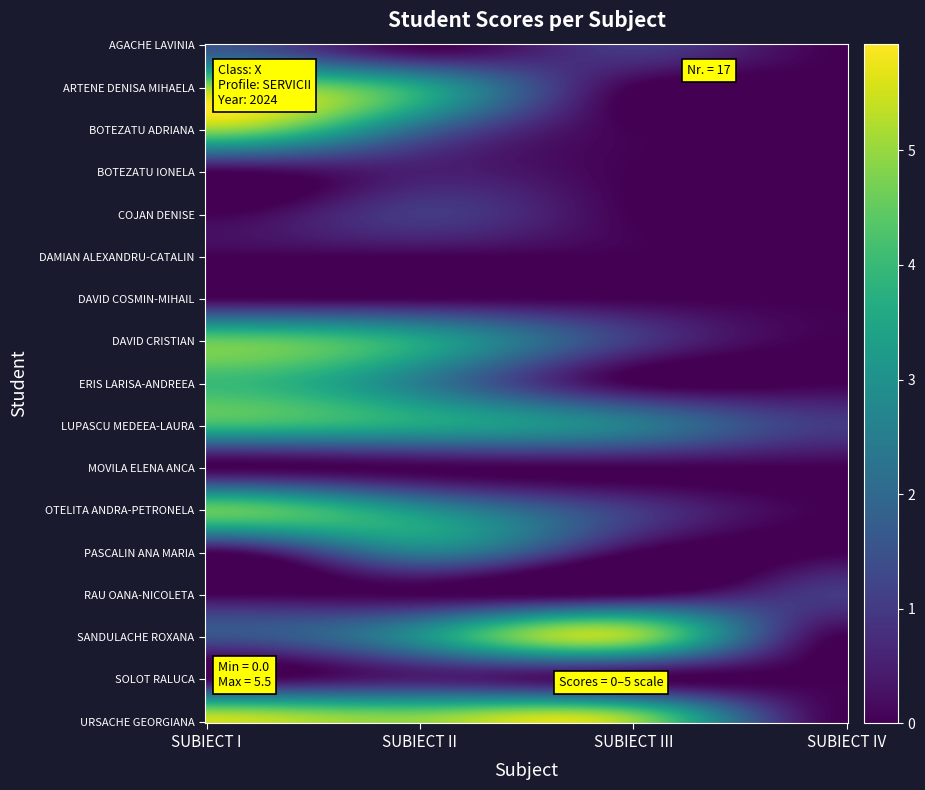

What is the greatest value displayed?

5.5